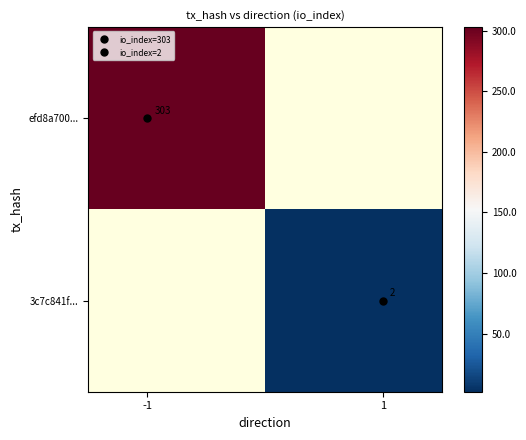

At how many categories does at least one series exceed 79?

1